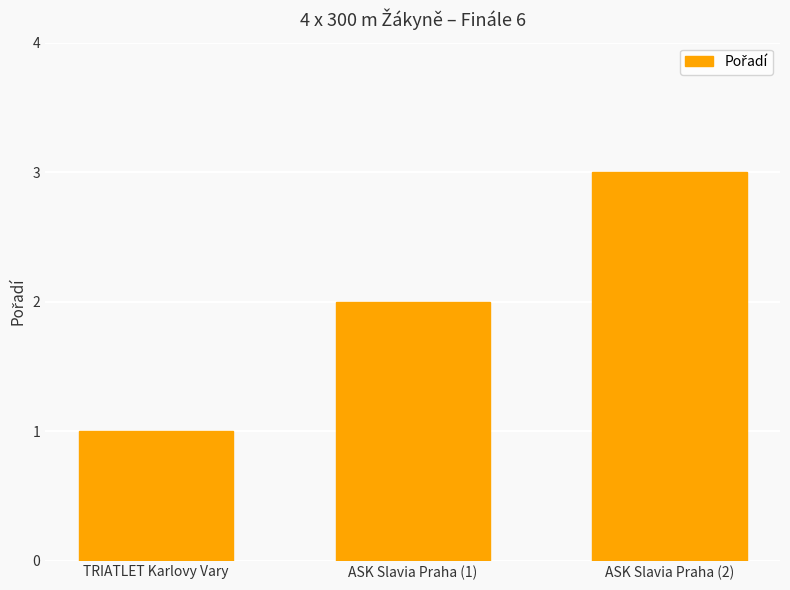

Reading left to right, transcribe all the data shown in this chart.

TRIATLET Karlovy Vary=1	ASK Slavia Praha (1)=2	ASK Slavia Praha (2)=3